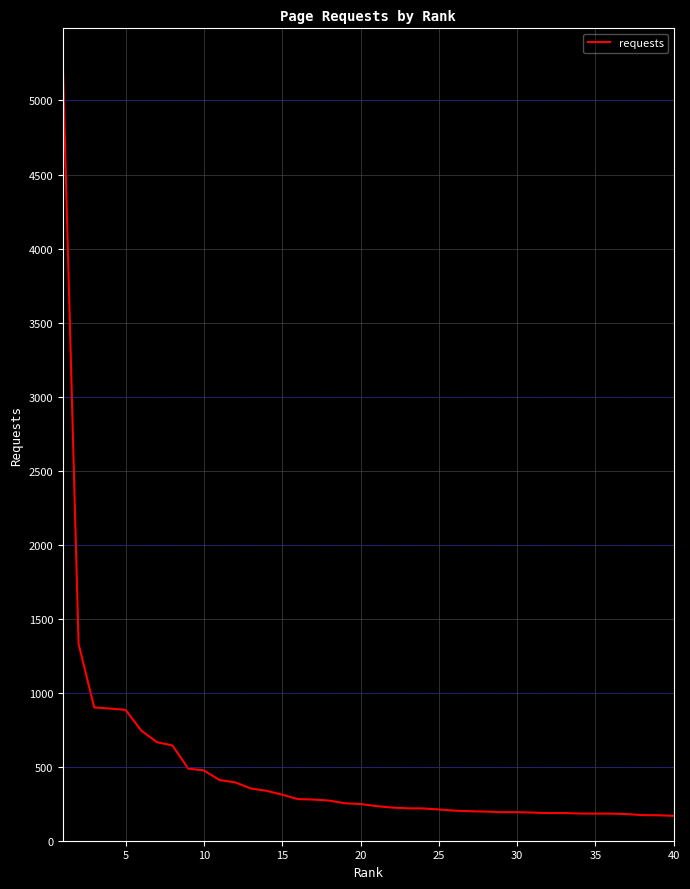

What is the greatest value displayed?

5226